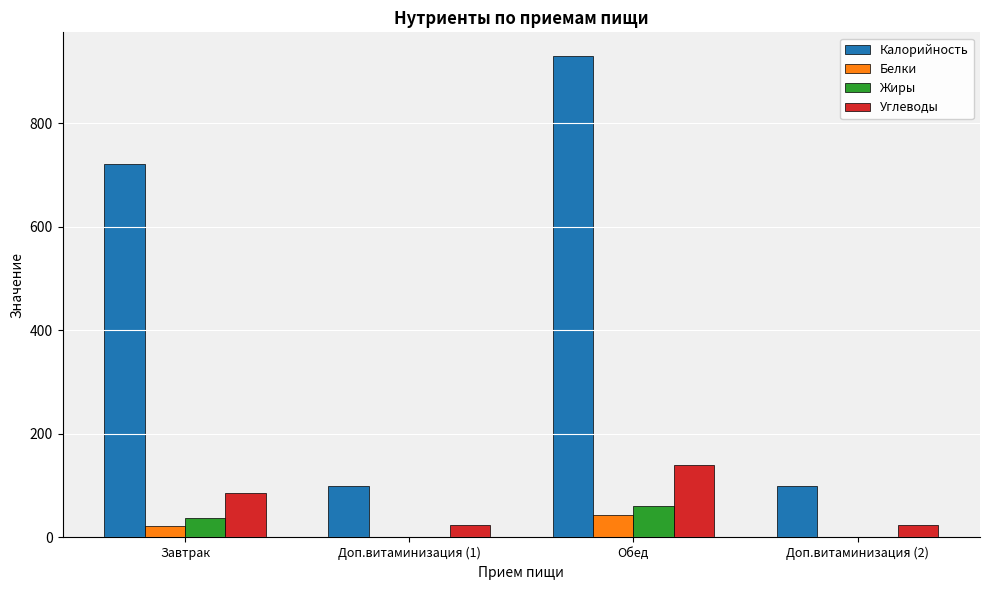

Which series has the largest range (max minus min)?

Калорийность